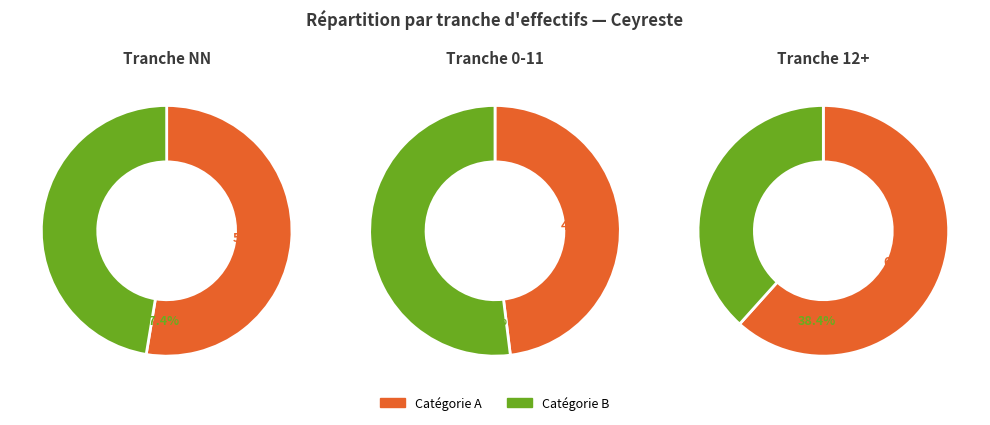

Is there any slice that represents more than half of the pie?

Yes